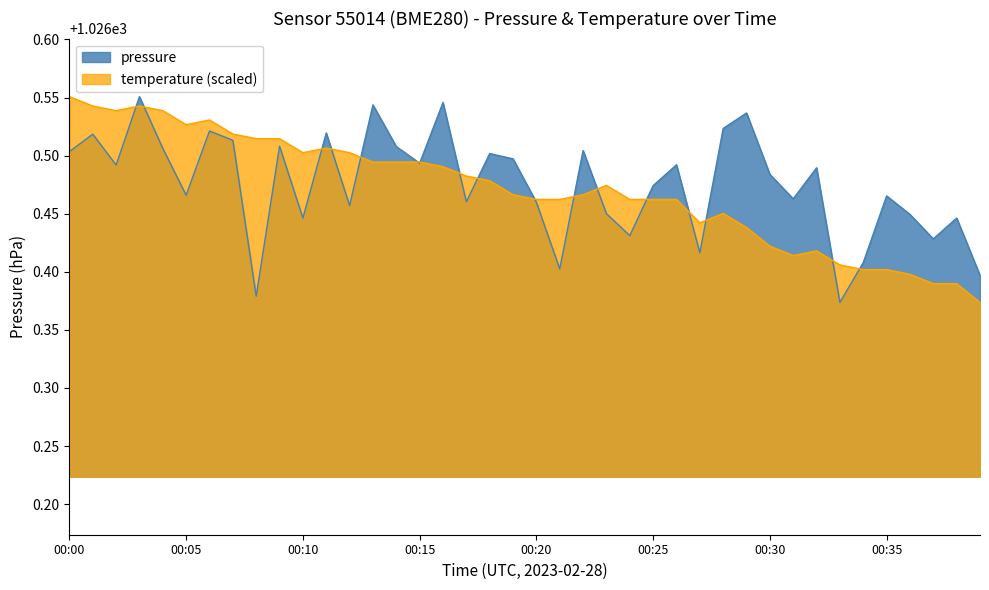

Which category has the highest value in the temperature series?

00:00